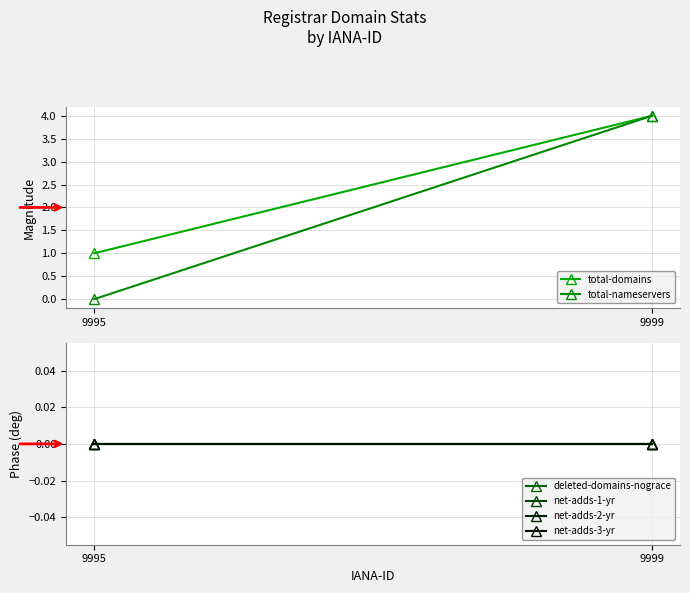

What is the average value of the total-nameservers series?

2